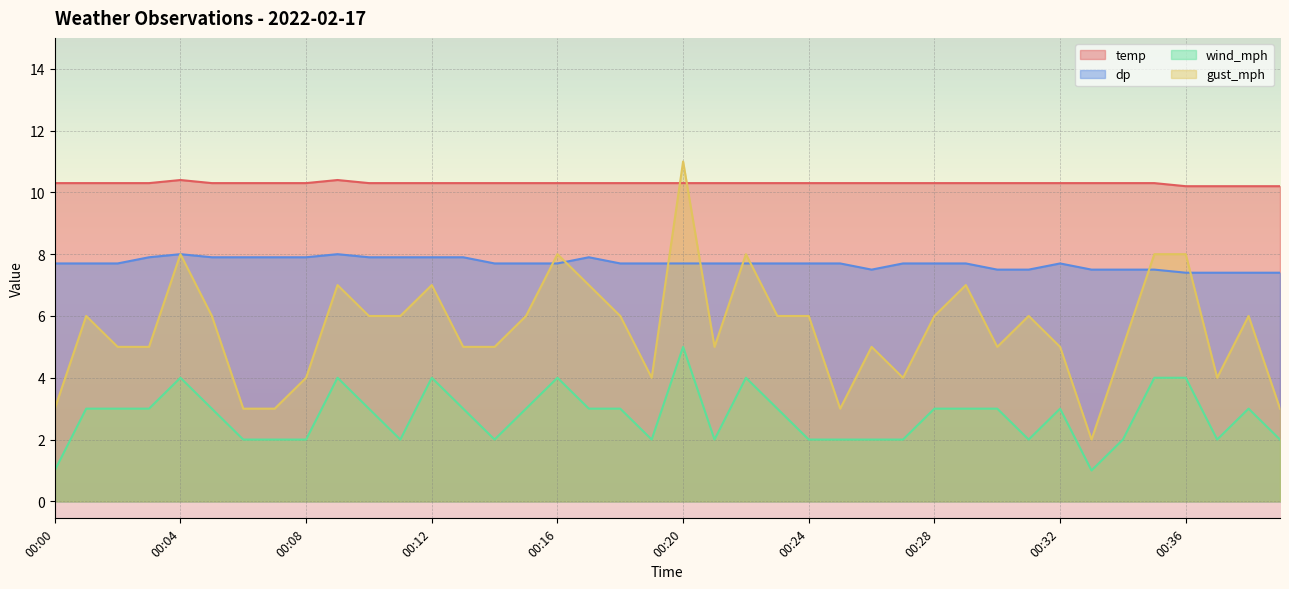

What value does the dp series have at 00:24?

7.7